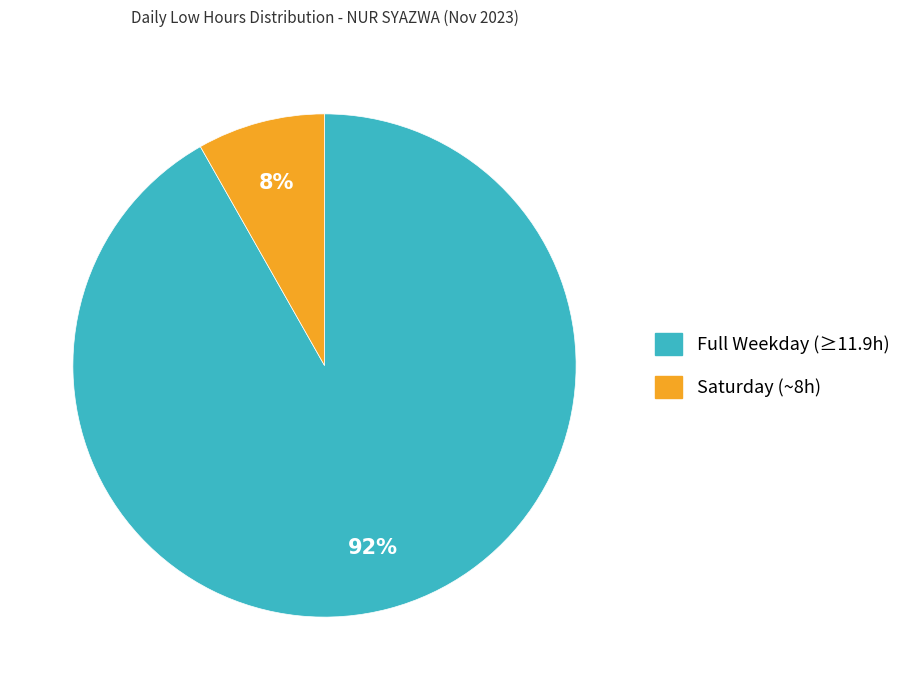

Is there any slice that represents more than half of the pie?

Yes